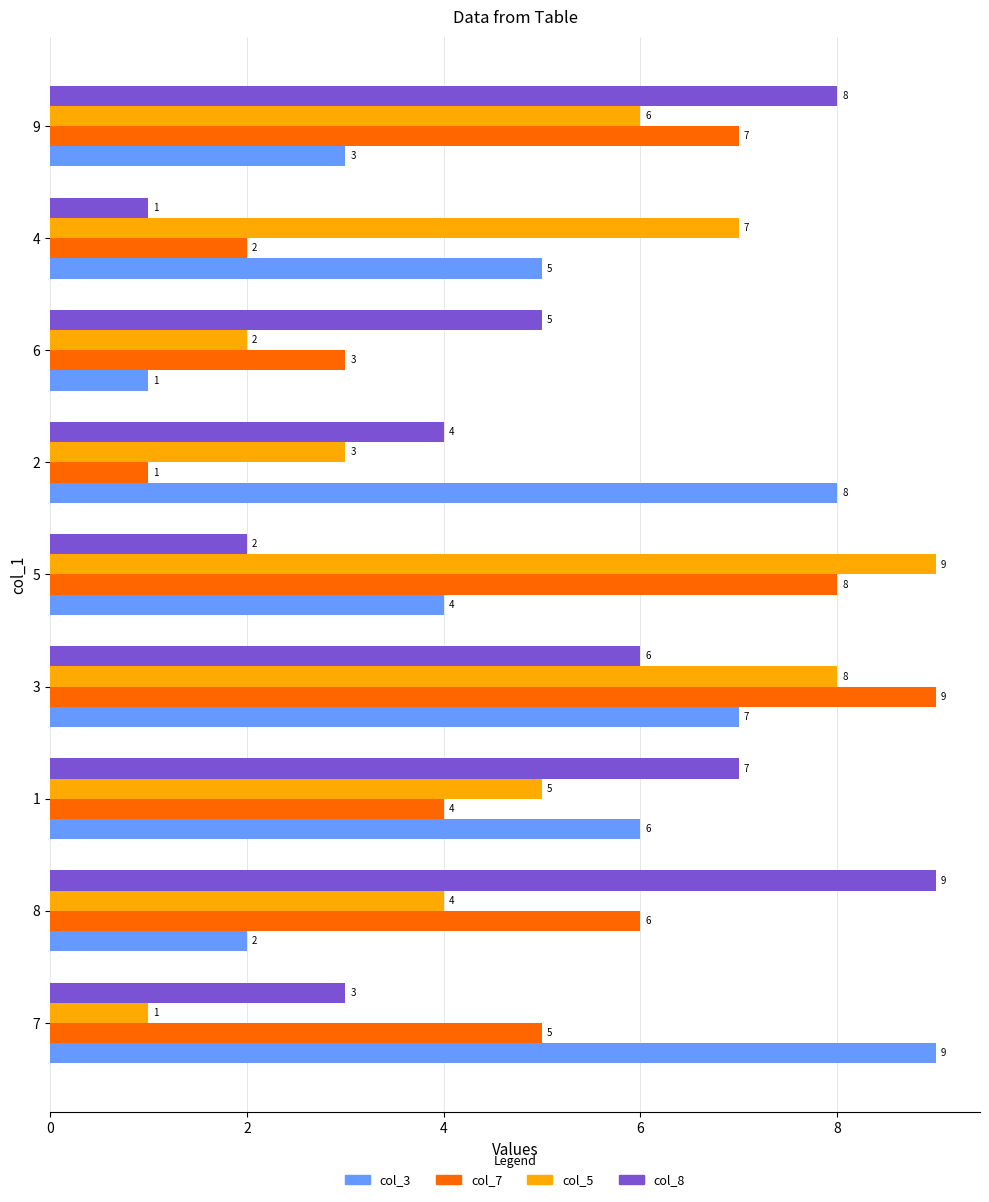

Is it true that col_3 equals 1 at 5?

False